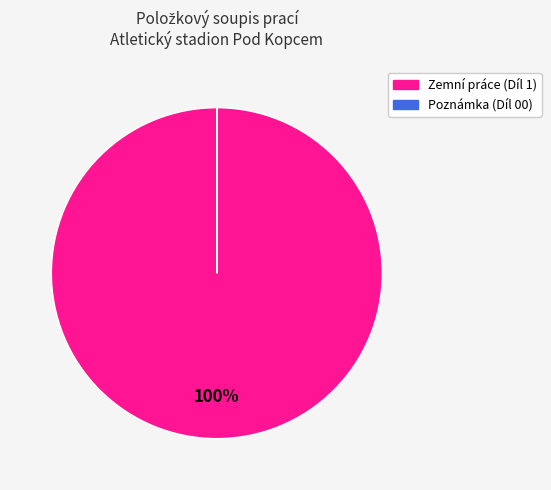

Which slice is the largest?

Zemní práce